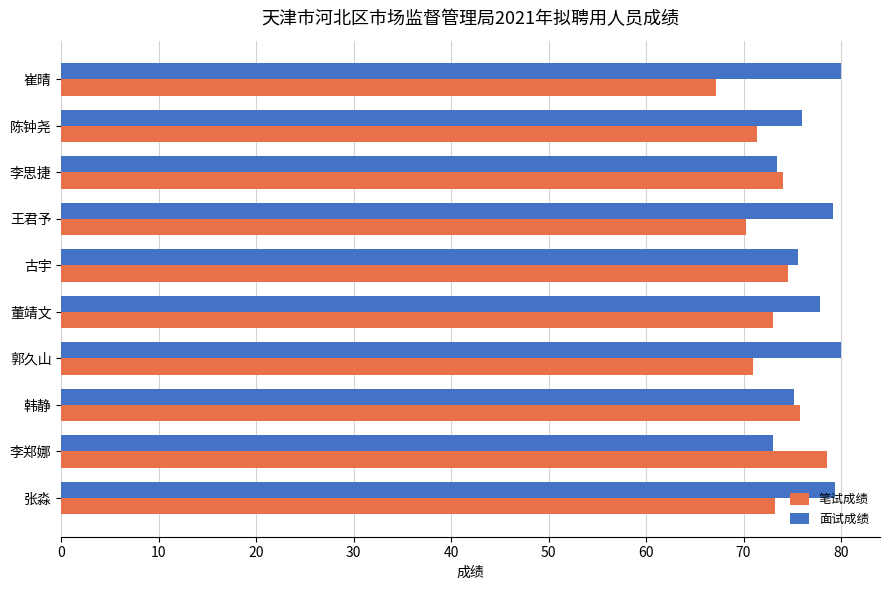

At which category does the chart reach its minimum across all series?

崔晴